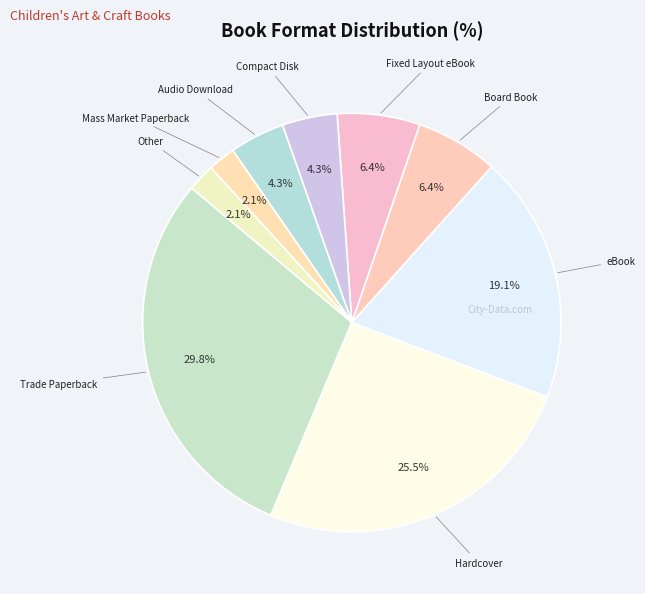

The Mass Market Paperback slice represents 15% of the pie. True or false?

False